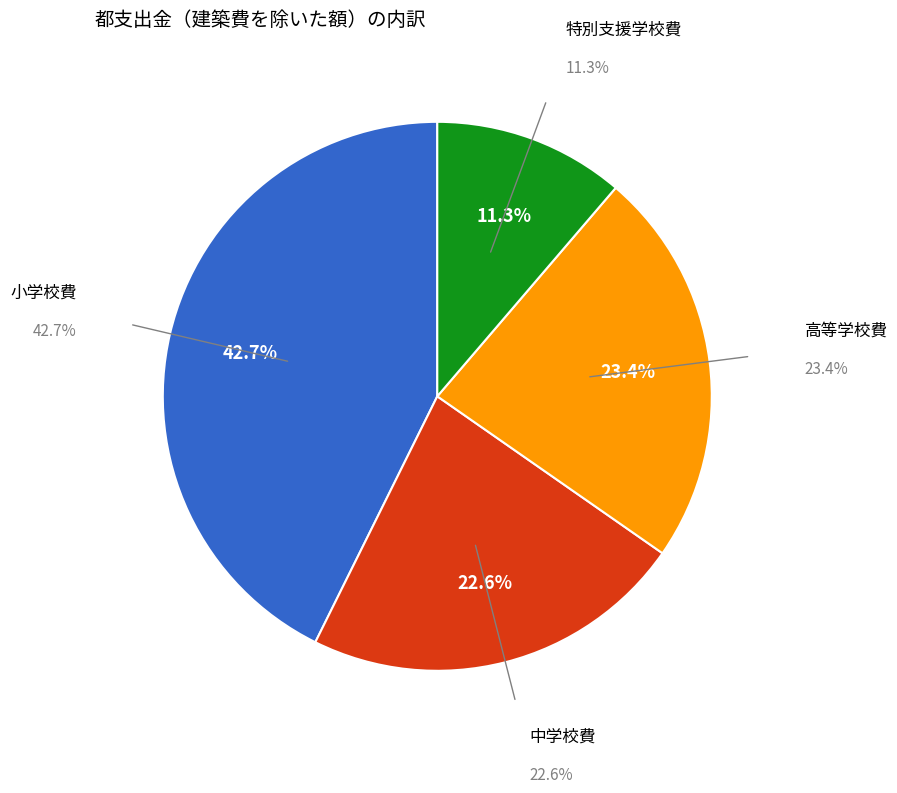

How many slices are in this pie chart?

4